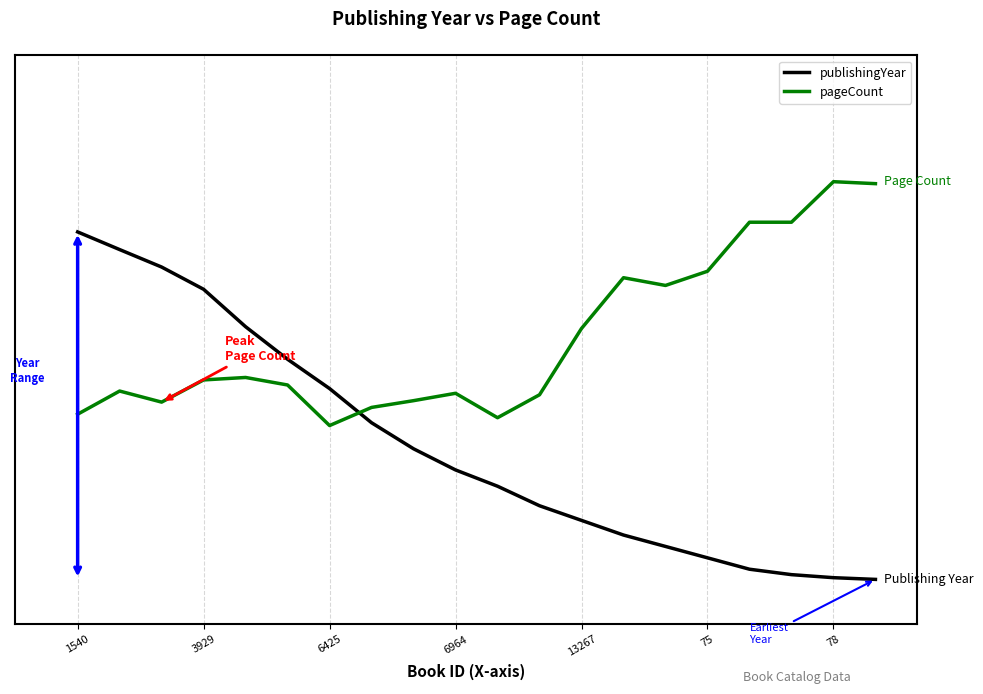

What are all the series names shown in the legend?

publishingYear, pageCount